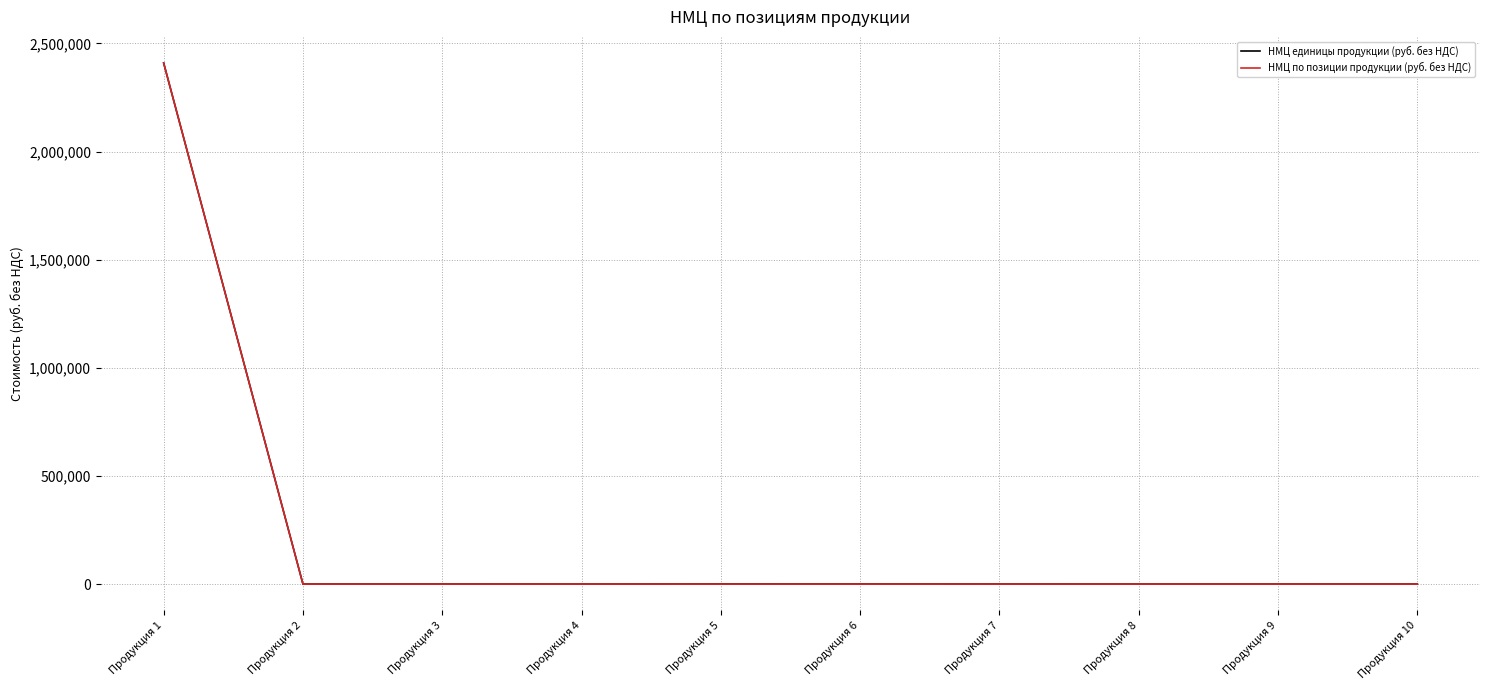

Which series has the widest spread of values?

НМЦ по позиции продукции (руб. без НДС)